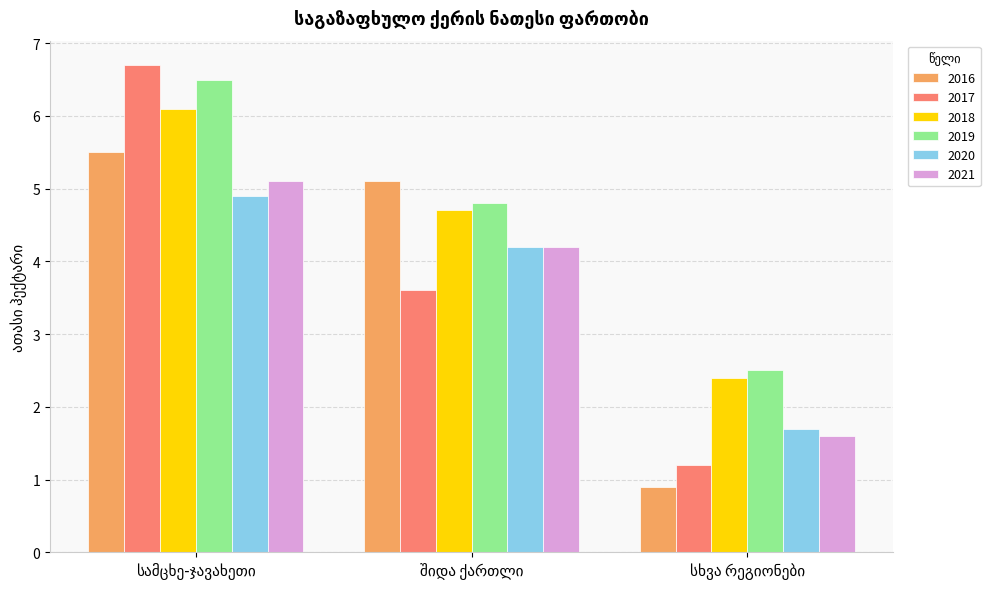

How many distinct data groups are displayed?

6